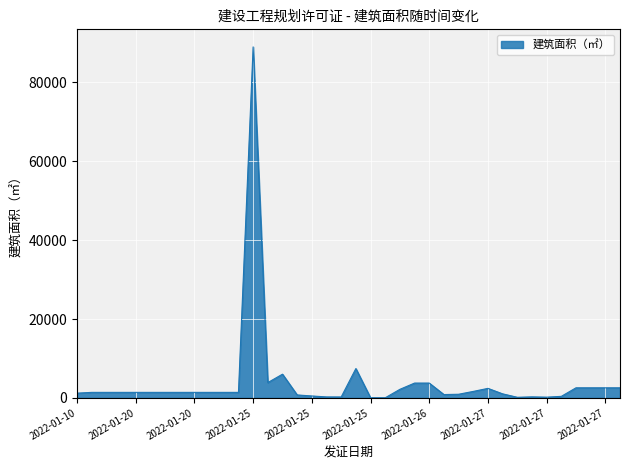

Count the number of data series in this chart.

1